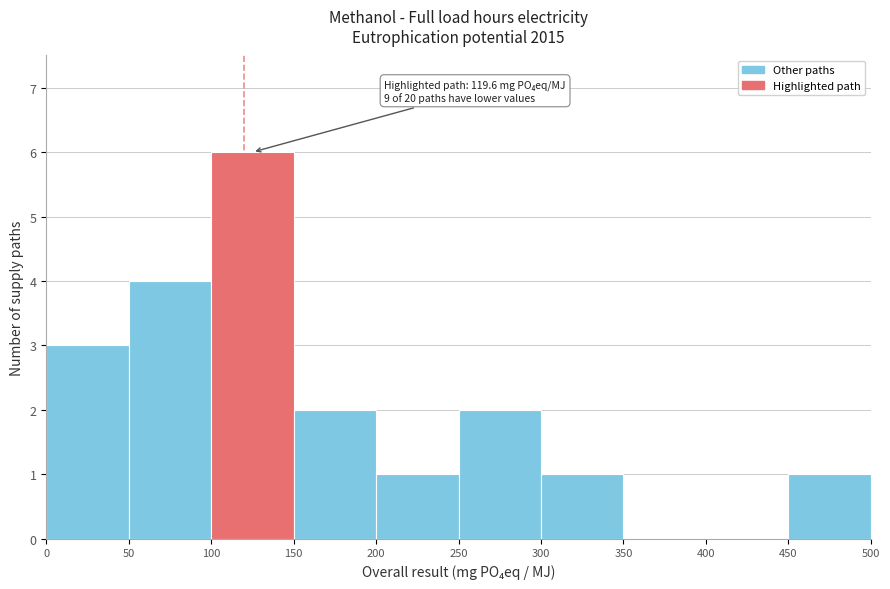

Which range on the x-axis has the tallest bar?

100 to 150